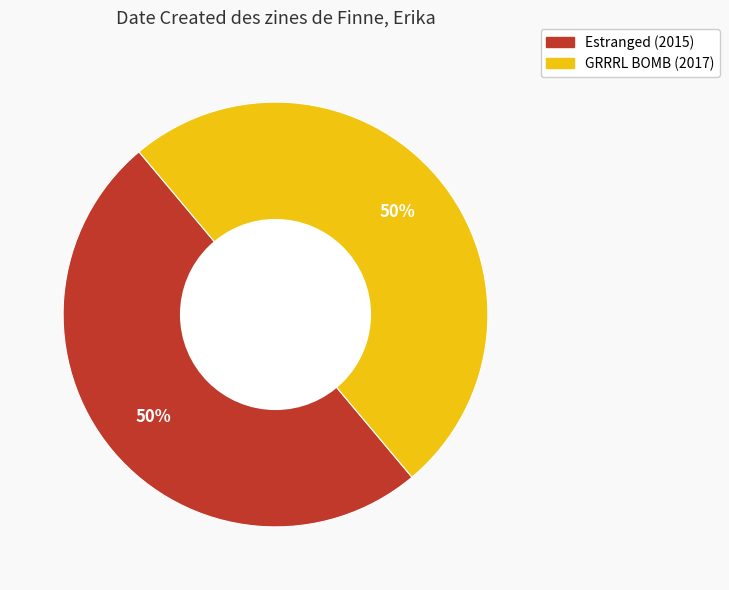

Do GRRRL BOMB (2017) and Estranged (2015) together represent more than half of the pie?

Yes